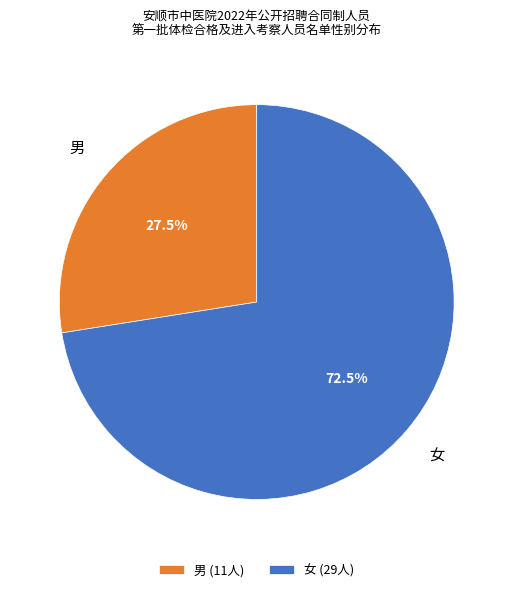

Which category has the smallest portion of the pie?

男